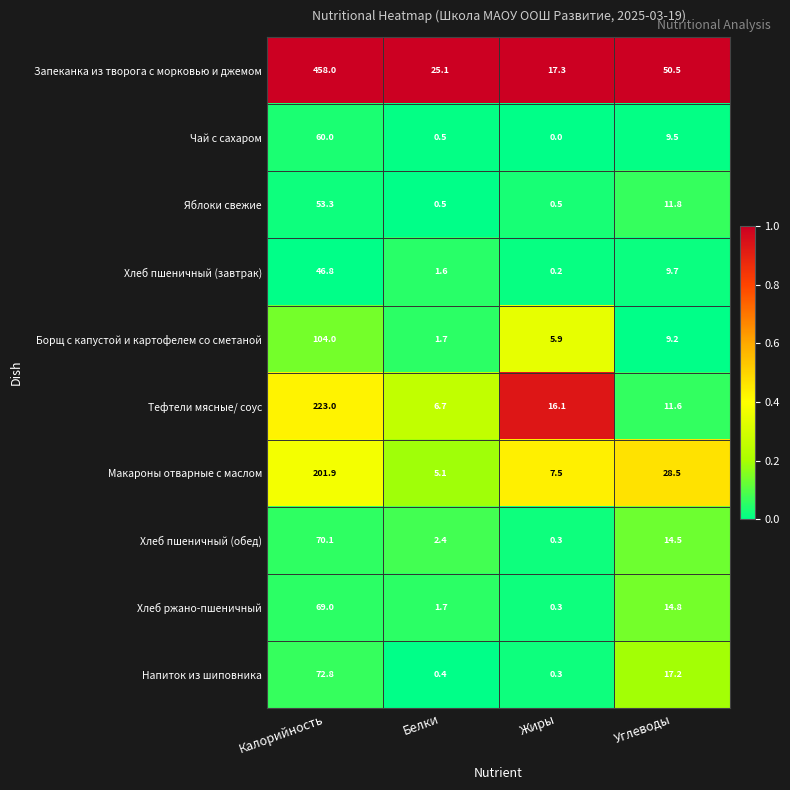

Which series has the largest total across all categories?

Запеканка из творога с морковью и джемом